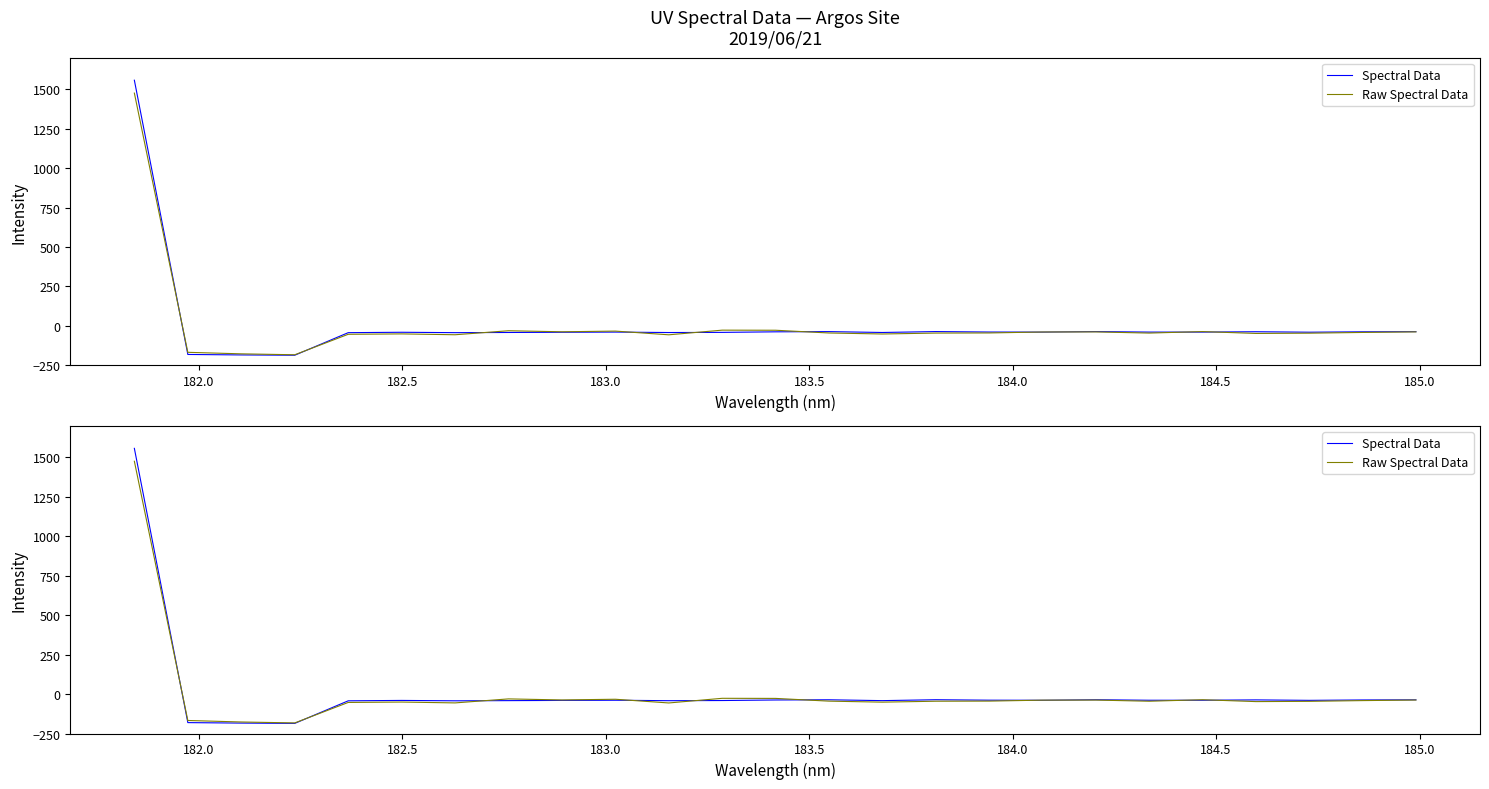

What is the maximum value for Spectral Data?

1557.3